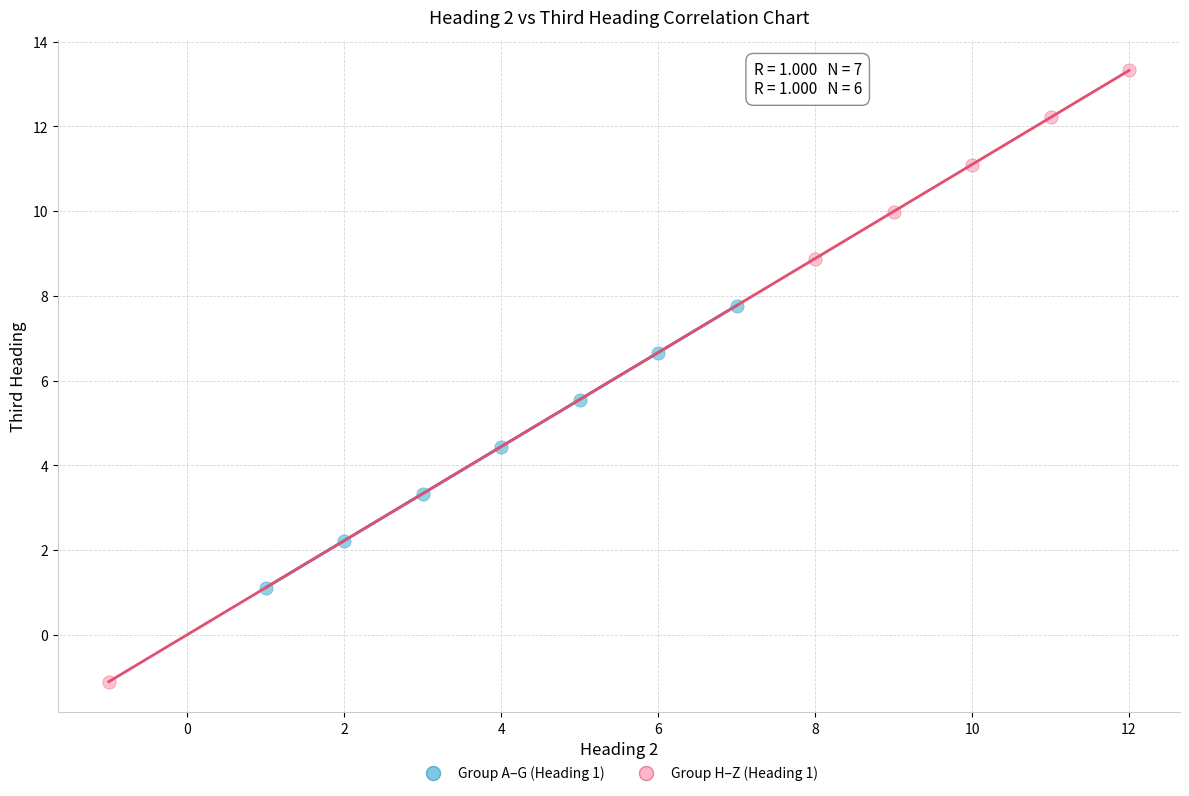

Which series reaches the minimum Y coordinate?

Group H–Z (Heading 1)